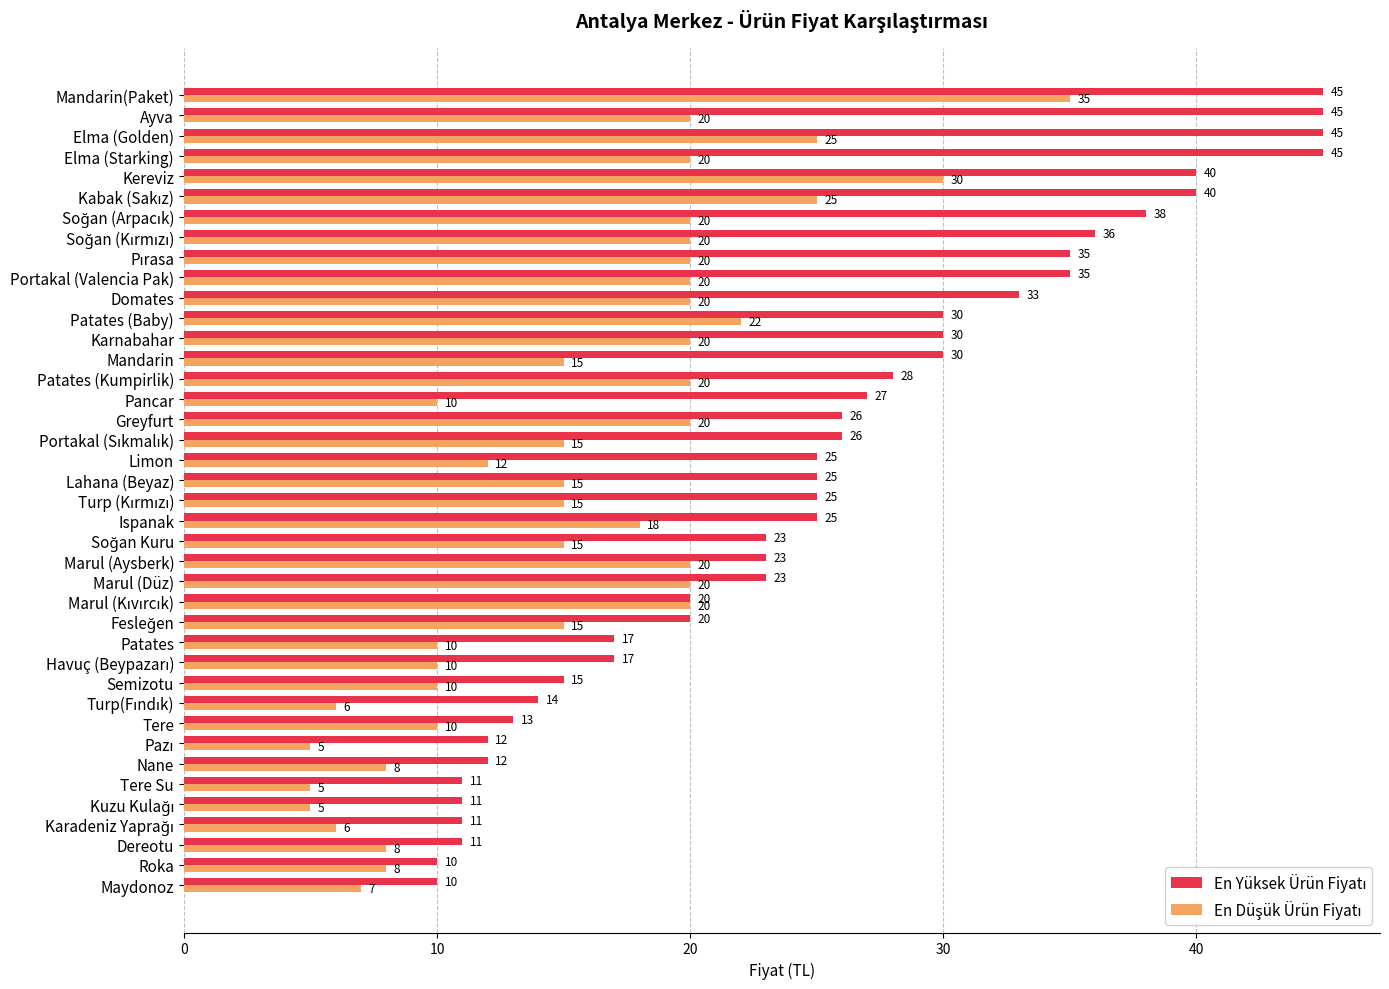

What is the greatest value displayed?

45